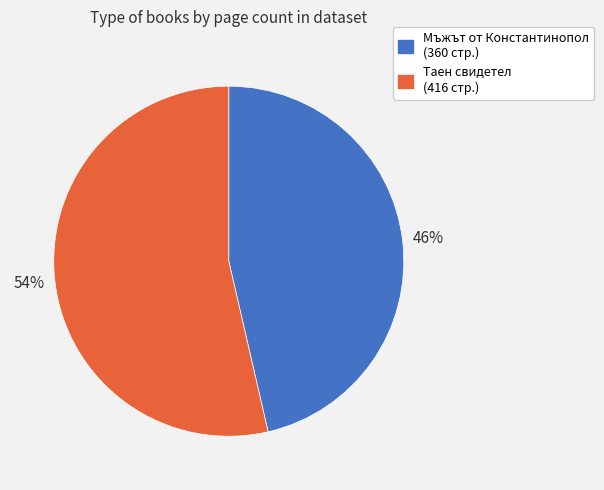

Is there a majority slice in this chart?

Yes